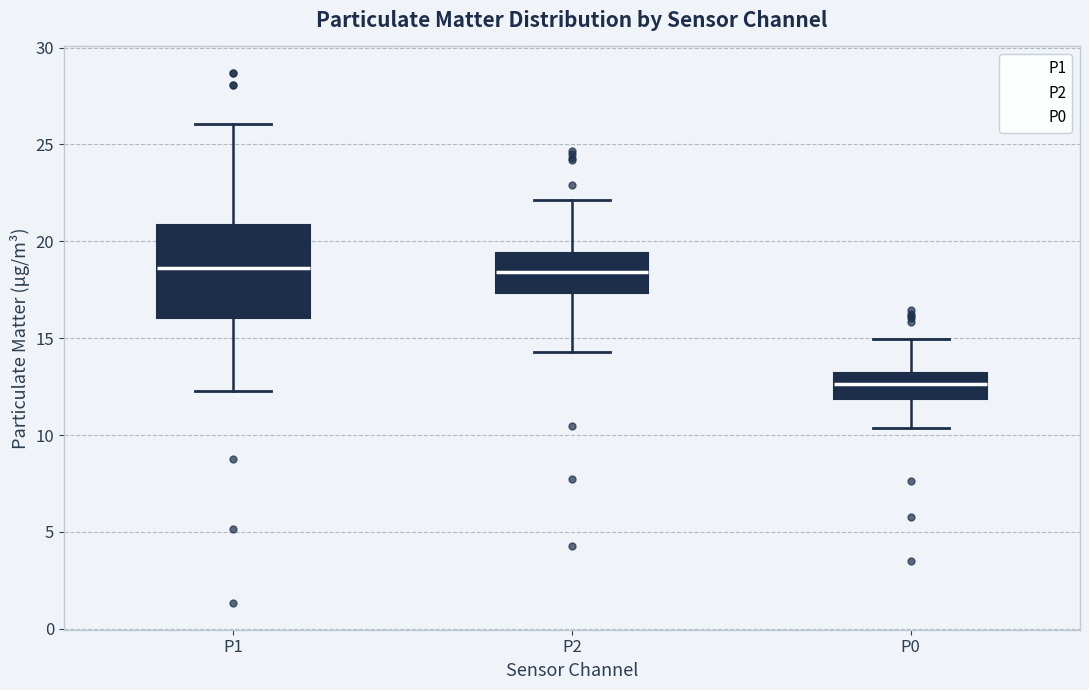

Comparing the boxes themselves (not the whiskers), which one is the tallest?

P1